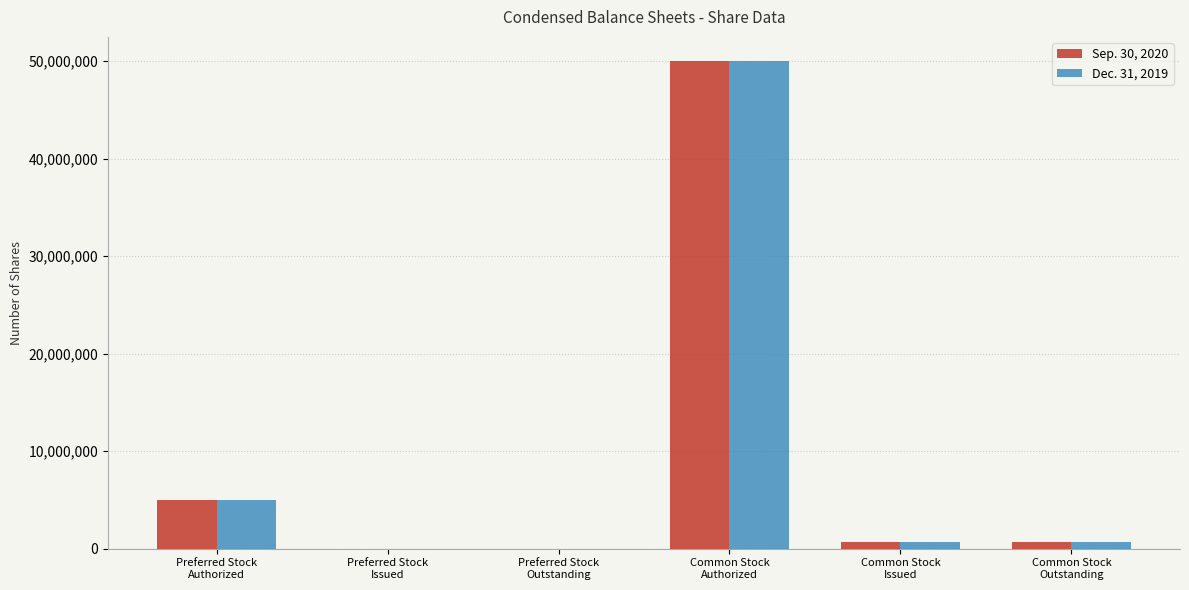

The Sep. 30, 2020 series shows 0 at Preferred Stock
Outstanding. True or false?

True